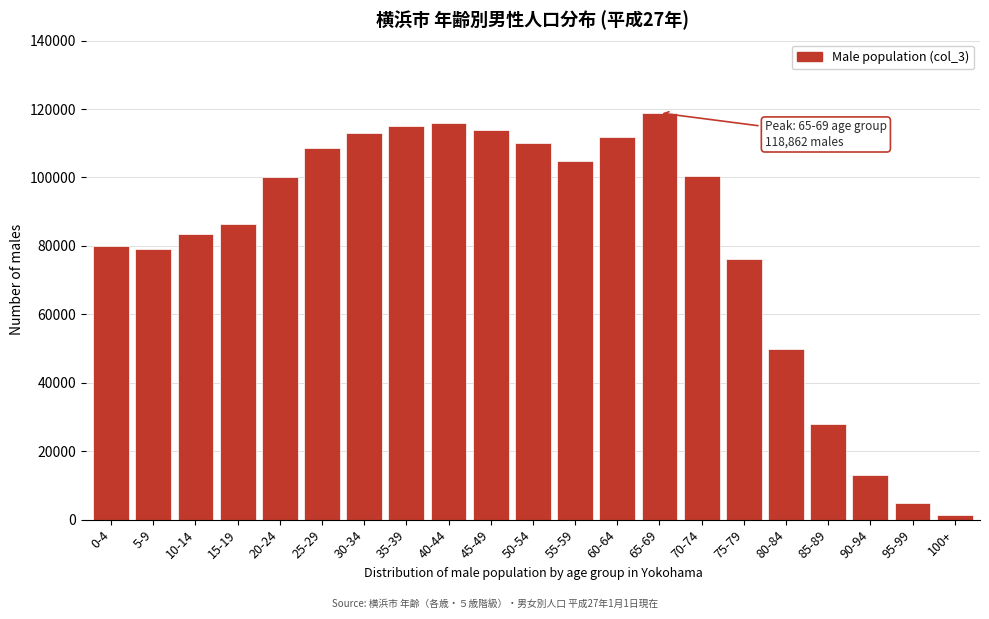

What is the average value?

81692